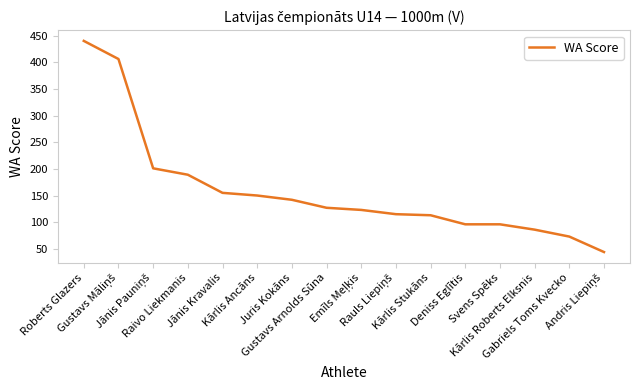

True or false: the data shows 46 at Gustavs Arnolds Sūna.

False